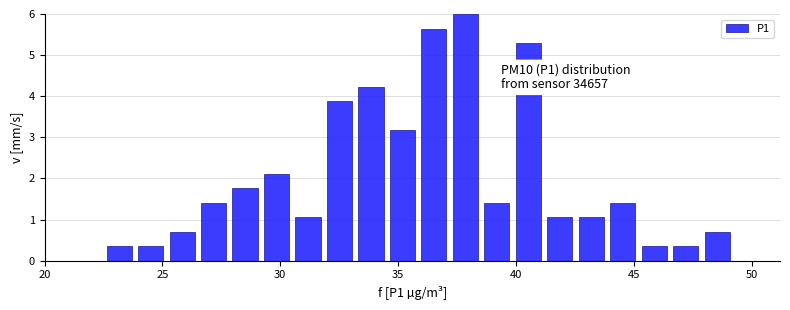

Around what value on the x-axis is the tallest bar? Give the approximate position of its centre, as read against the axis.

38.0